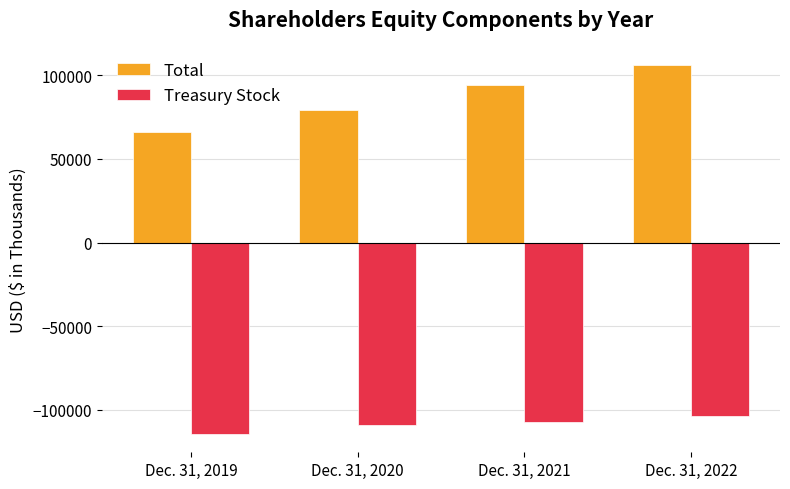

Reading left to right, transcribe all the data shown in this chart.

Total: Dec. 31, 2019=66236	Dec. 31, 2020=79508	Dec. 31, 2021=94437	Dec. 31, 2022=105979
Treasury Stock: Dec. 31, 2019=-114261	Dec. 31, 2020=-109114	Dec. 31, 2021=-107265	Dec. 31, 2022=-103504